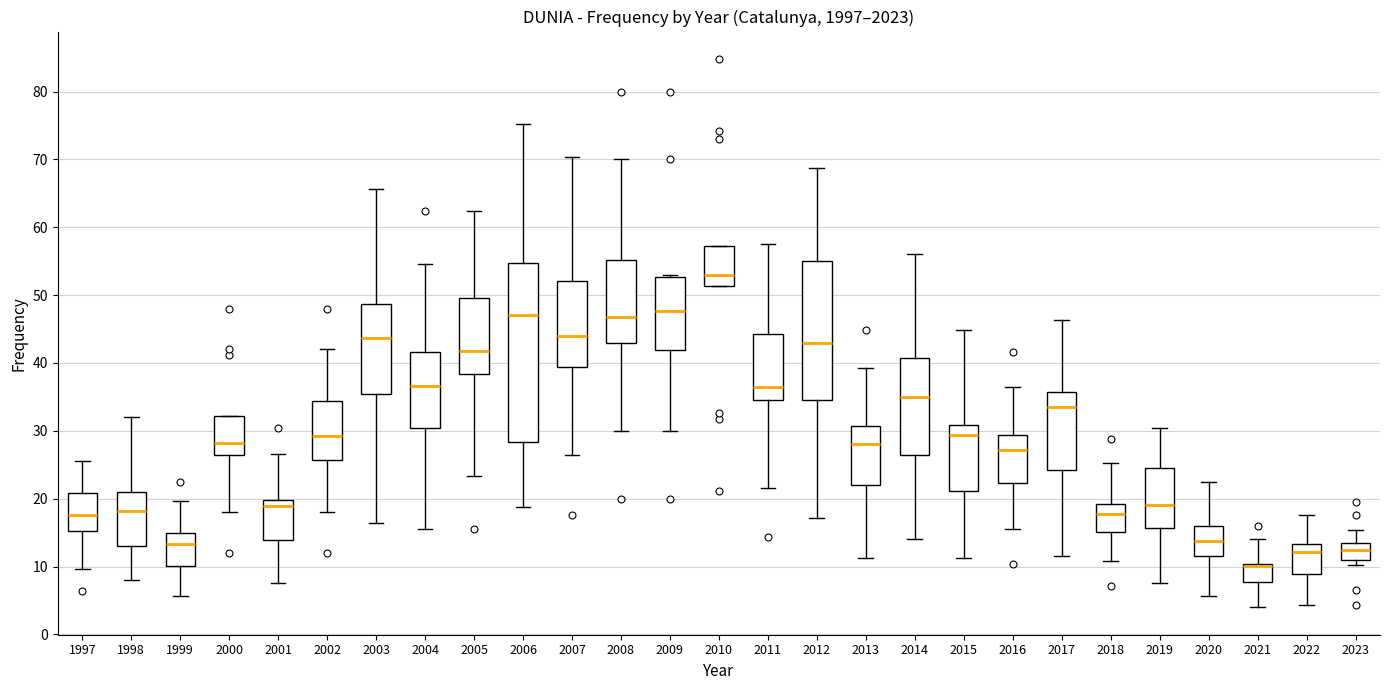

Where does the lower whisker of the box at x = 2004 end on the y-axis? The values are not printed on the chart, so give them approximately, as read against the axis.

16